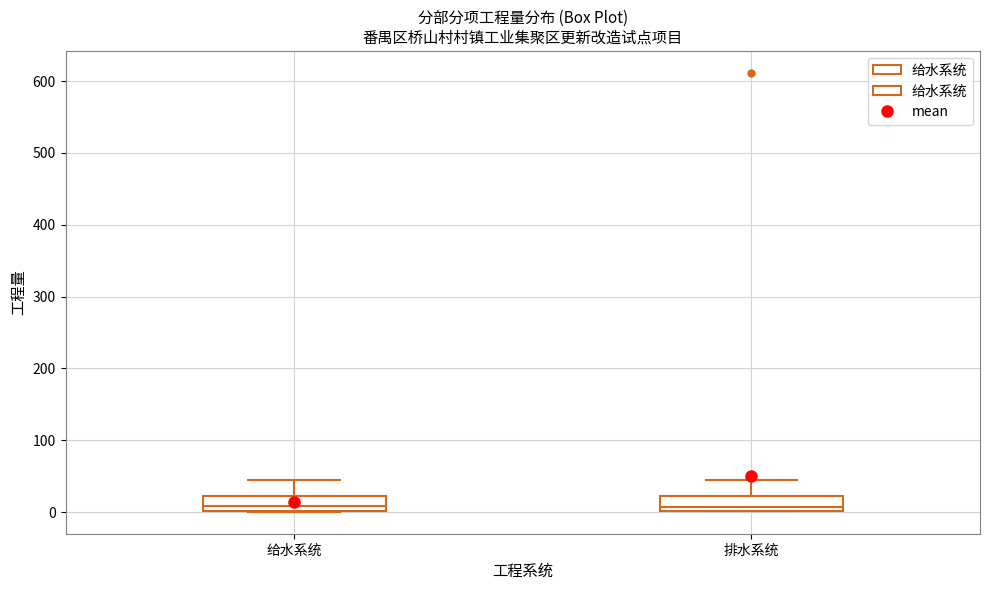

Reading left to right, read every box against the y-axis: the position of its median line, the range the box covers, and the ends of its whiskers. The values are not printed on the chart, so give them approximately, as read against the axis.

给水系统: median 10, box 0 to 20, whiskers 0 to 50
排水系统: median 10, box 0 to 20, whiskers 0 to 50